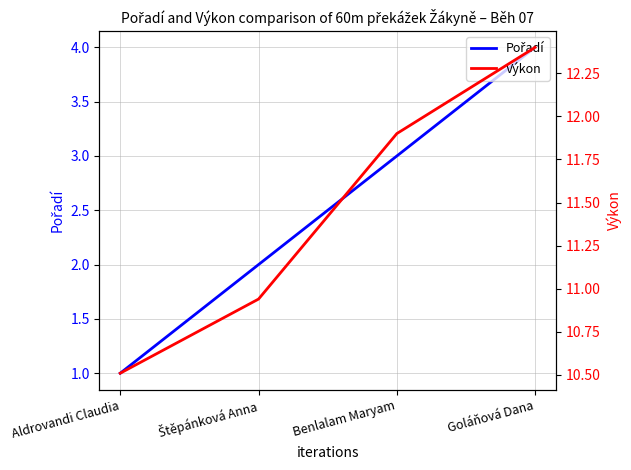

At which label does Pořadí first exceed 3?

Goláňová Dana